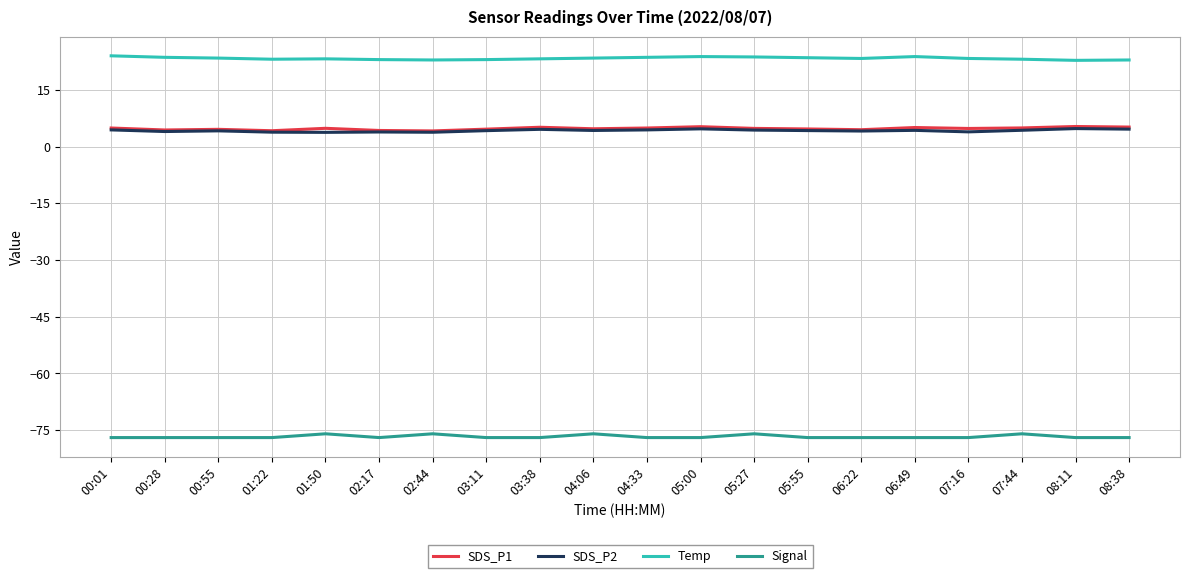

True or false: SDS_P2 has more than 1 points higher than both neighbors.

True